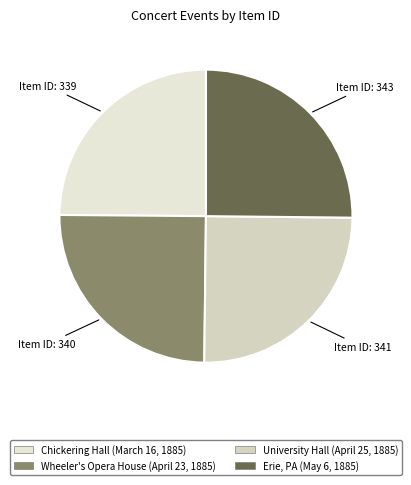

What is the largest slice in the pie chart?

Erie, PA (May 6, 1885)